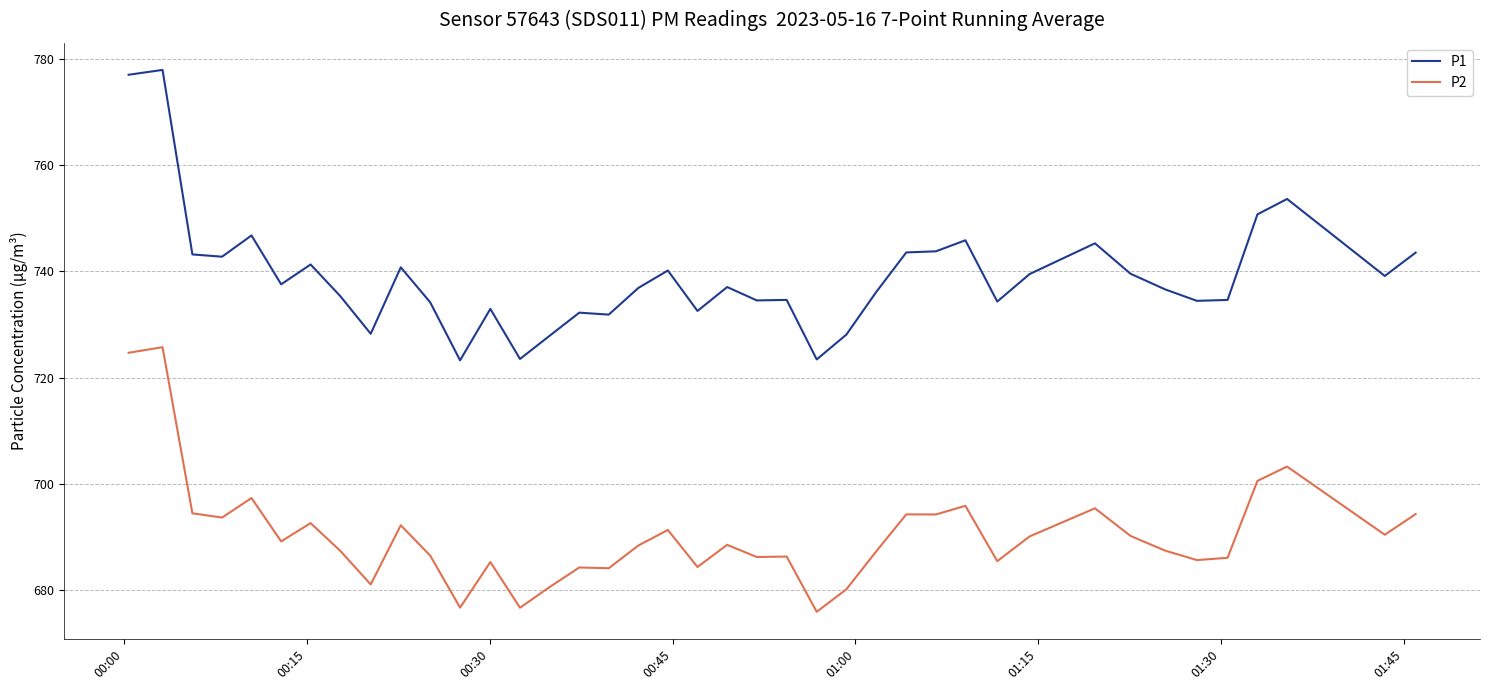

What is the difference between the maximum and minimum values in the P2 series?

49.8